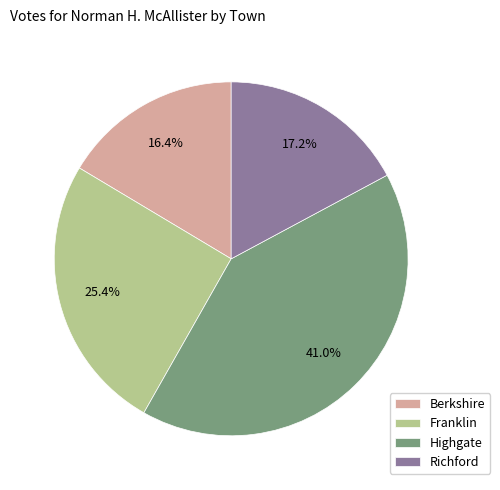

Which category has the smallest portion of the pie?

Berkshire